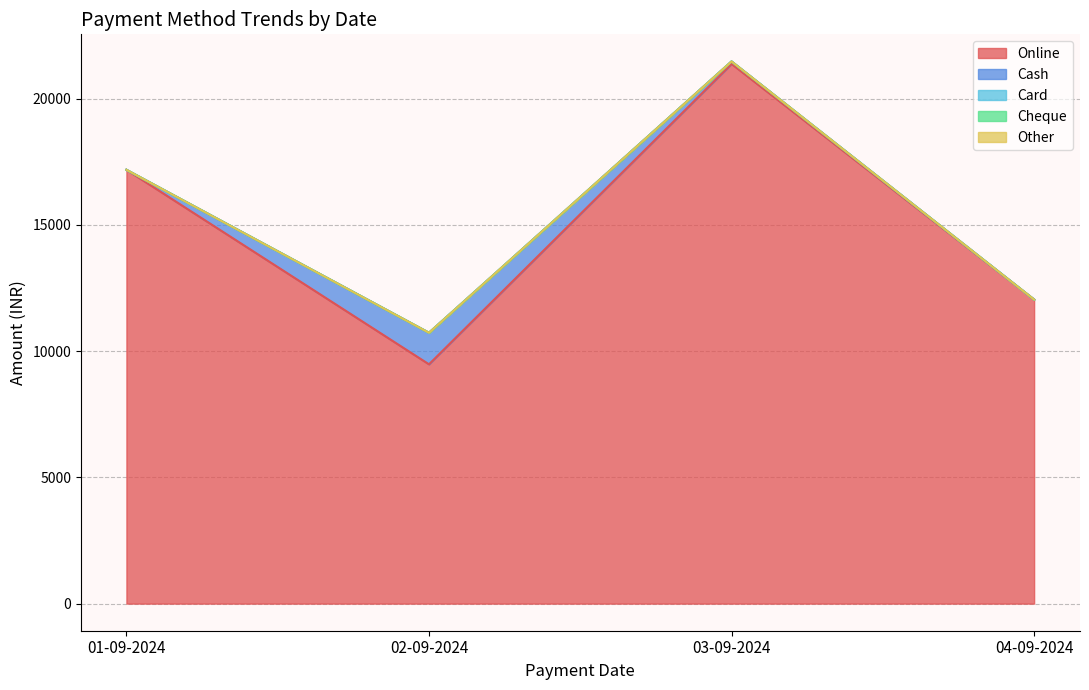

Which series has the widest spread of values?

Online